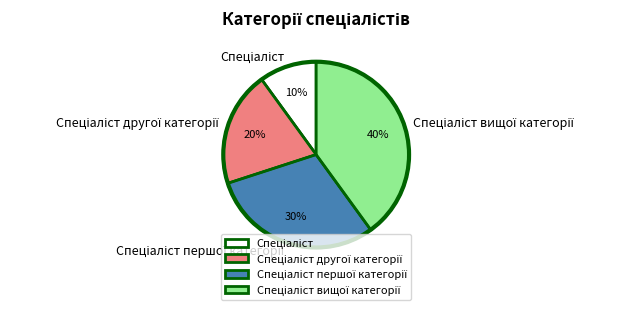

To the nearest percent, what is the average slice percentage?

25%